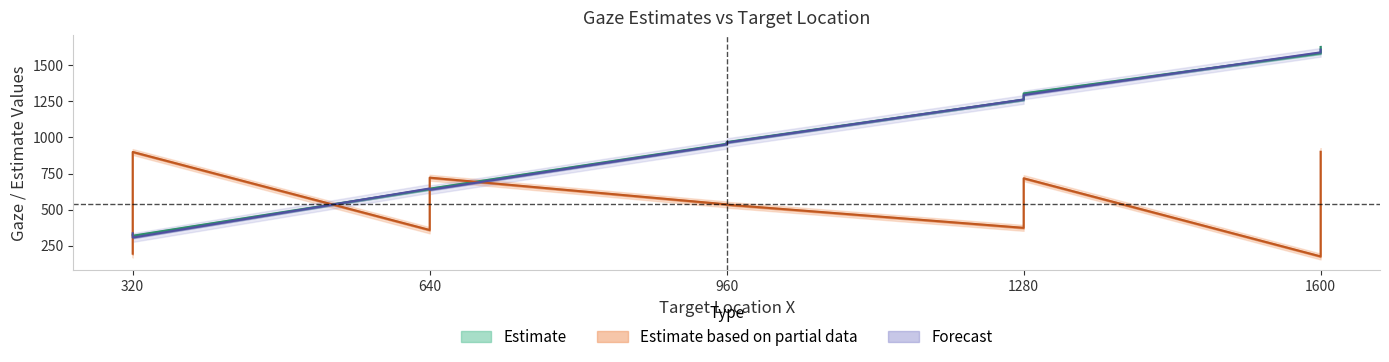

How many data points in Gaze_loc_x are less than 968?

5